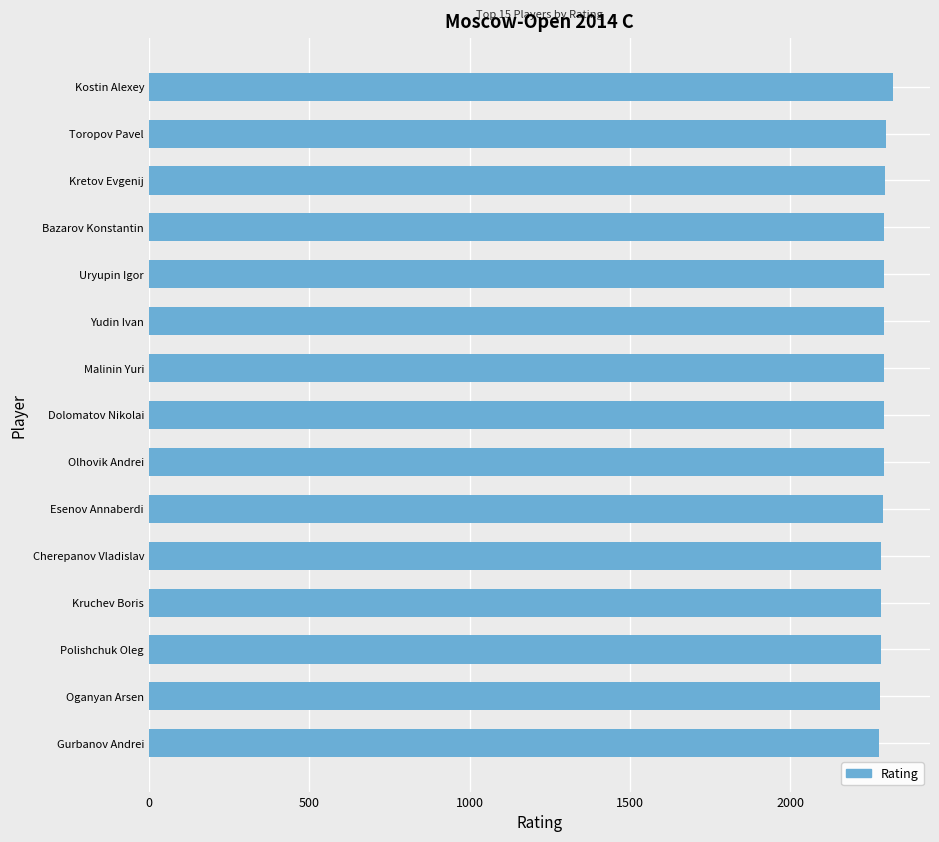

How many bars are there in total?

15